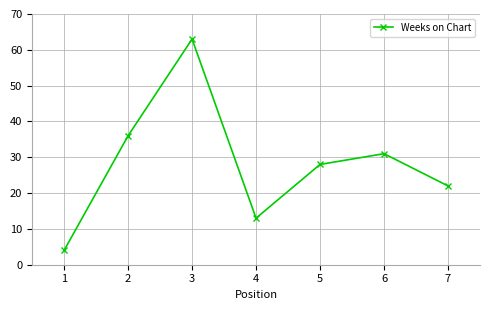

What is the sum of all values?

197